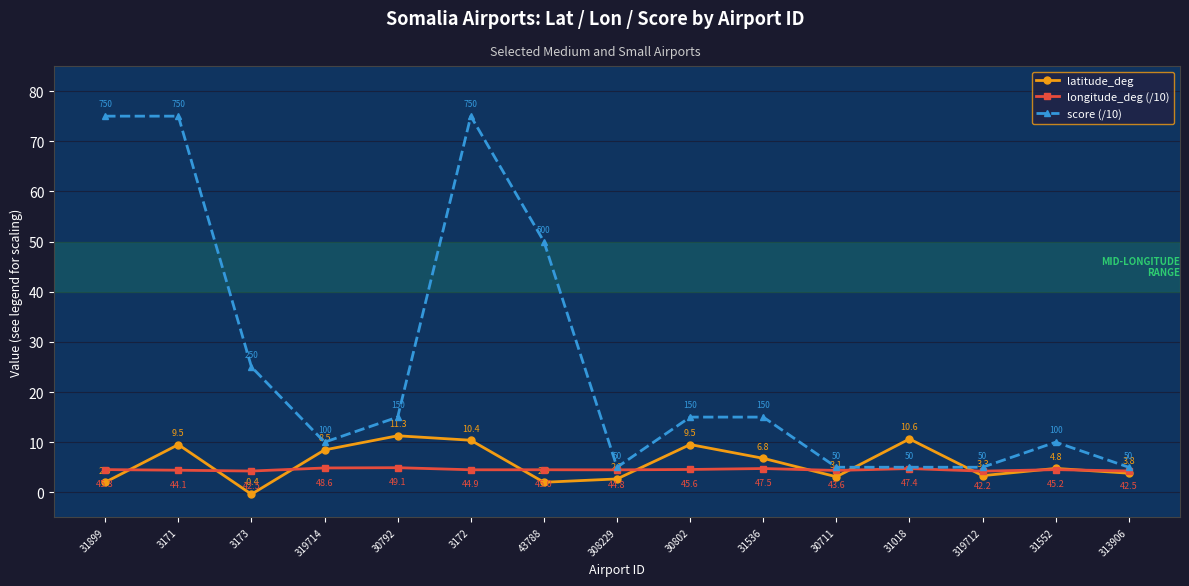

True or false: score (/10) has a value of 15.9 at 319714.

False